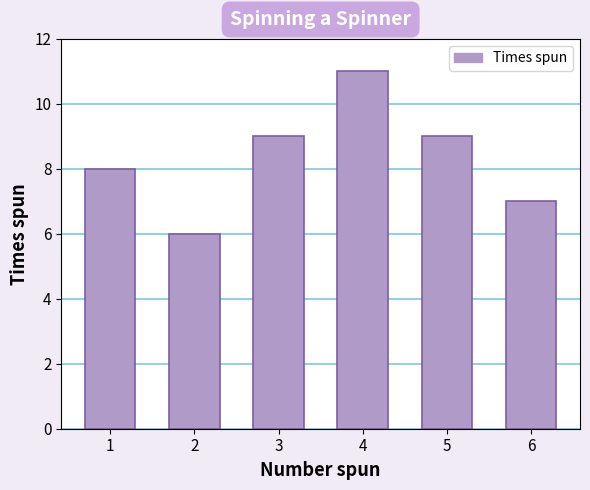

Is it true that the value at 4 is 8?

False